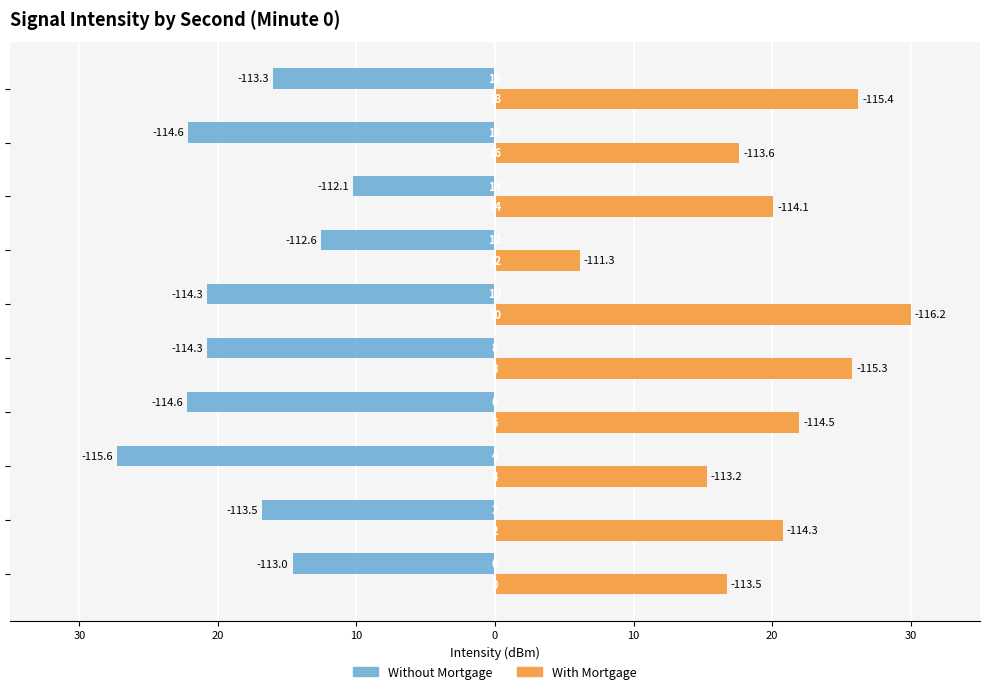

What are all the series names shown in the legend?

Without Mortgage, With Mortgage